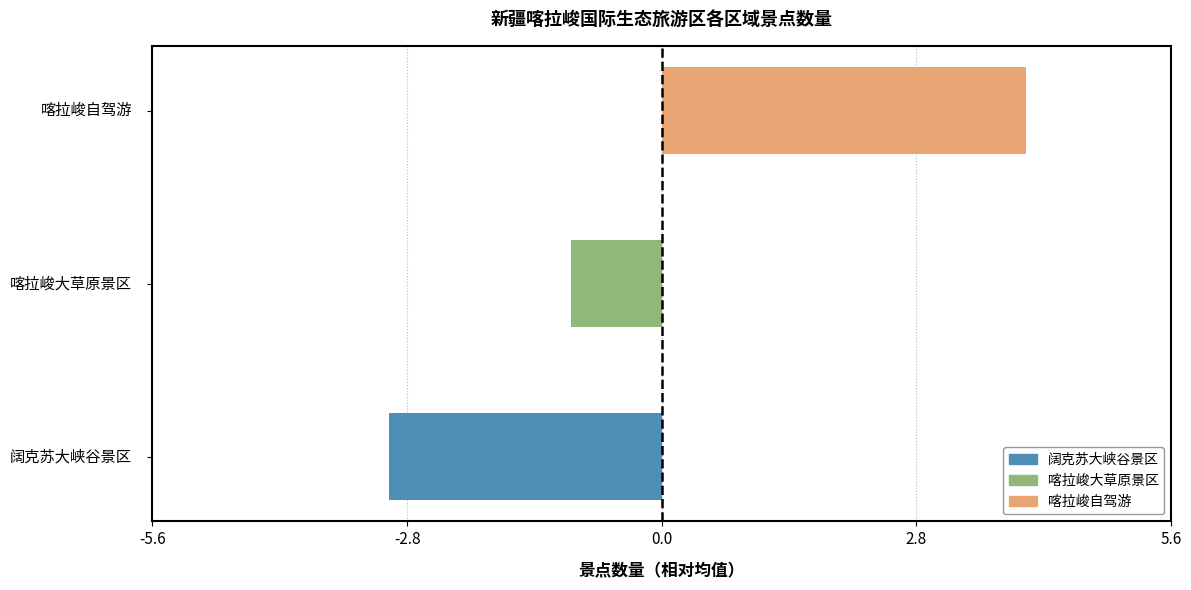

How many bars are there in total?

3